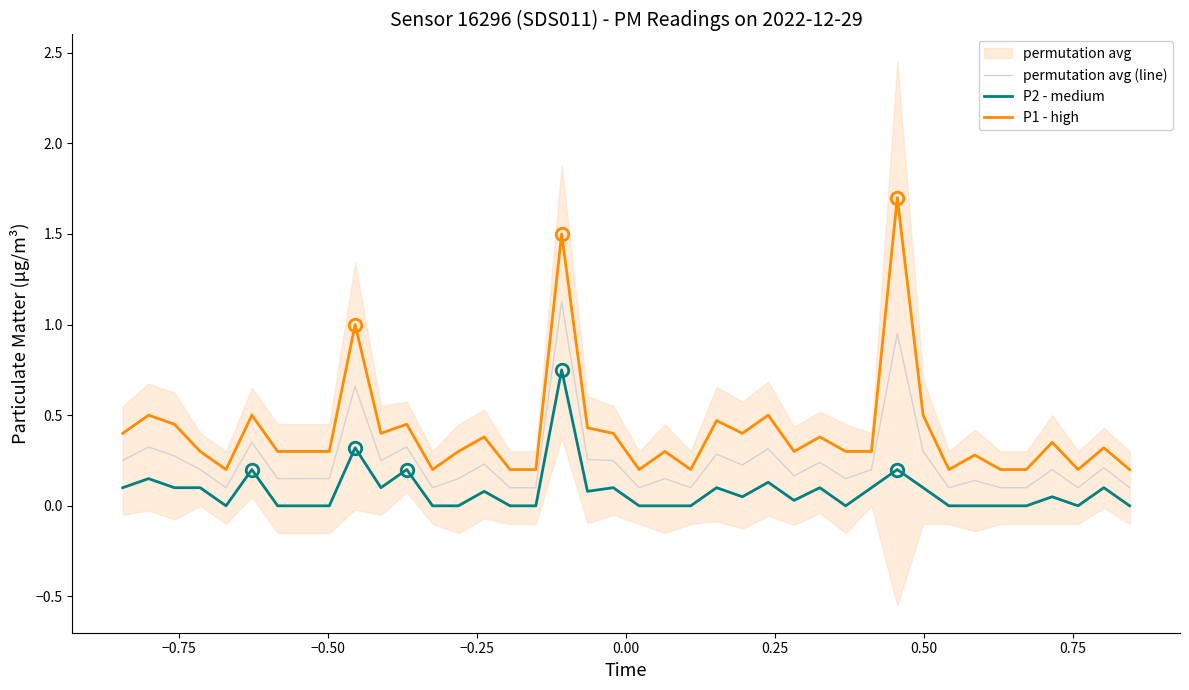

What is the difference between the maximum and minimum values in the P2 - medium series?

0.8